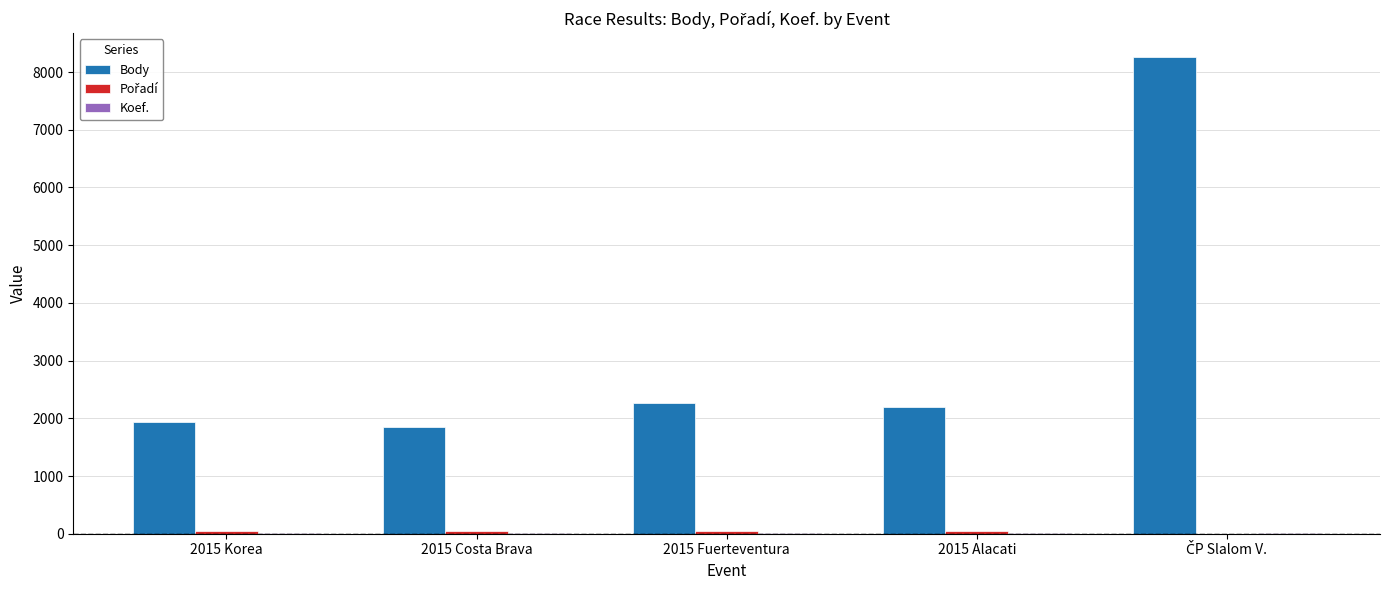

The Body series shows 1938 at 2015 Korea. True or false?

True